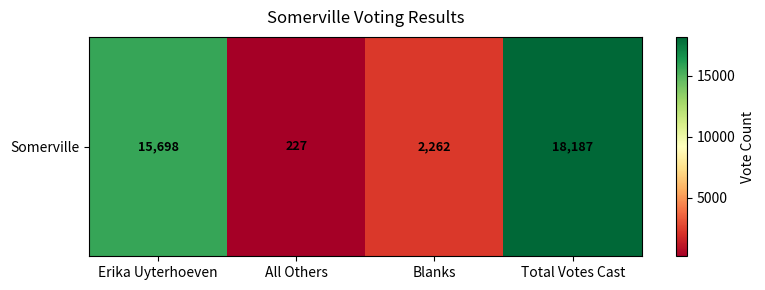

Reading right to left, what are all the values shown in this chart?

Total Votes Cast=18187	Blanks=2262	All Others=227	Erika Uyterhoeven=15698